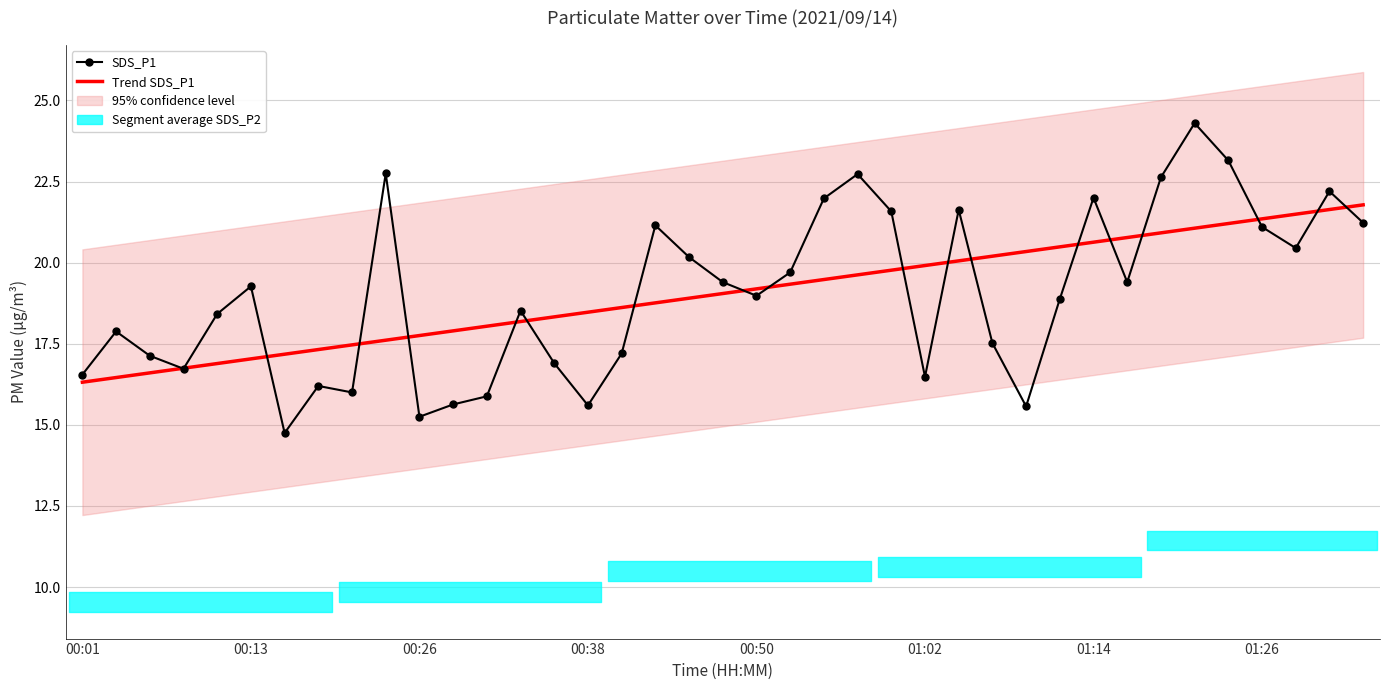

What value does the SDS_P1 series have at 00:38?

15.6